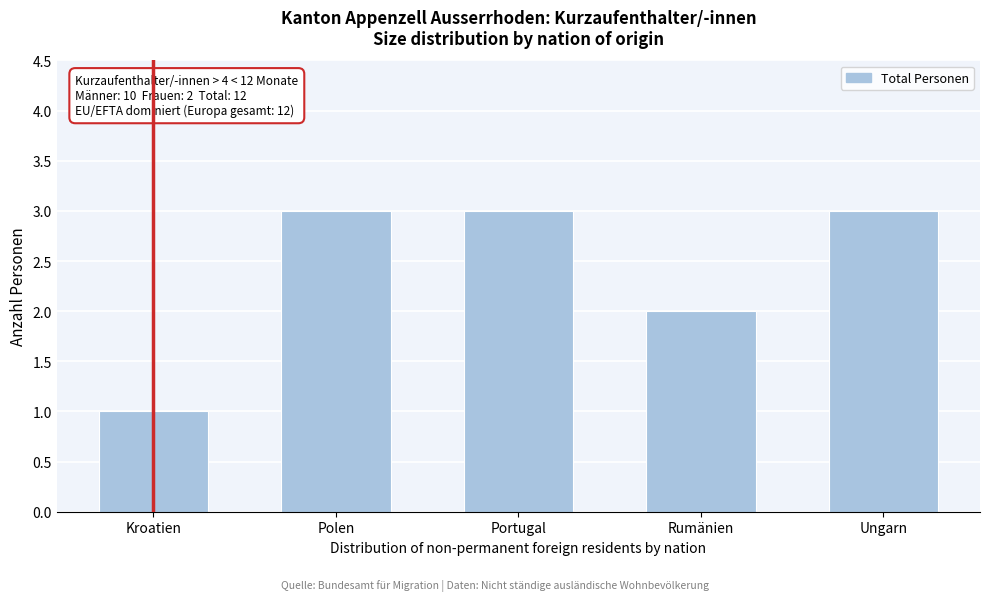

Reading left to right, list all the values displayed in this chart.

Kroatien=1	Polen=3	Portugal=3	Rumänien=2	Ungarn=3